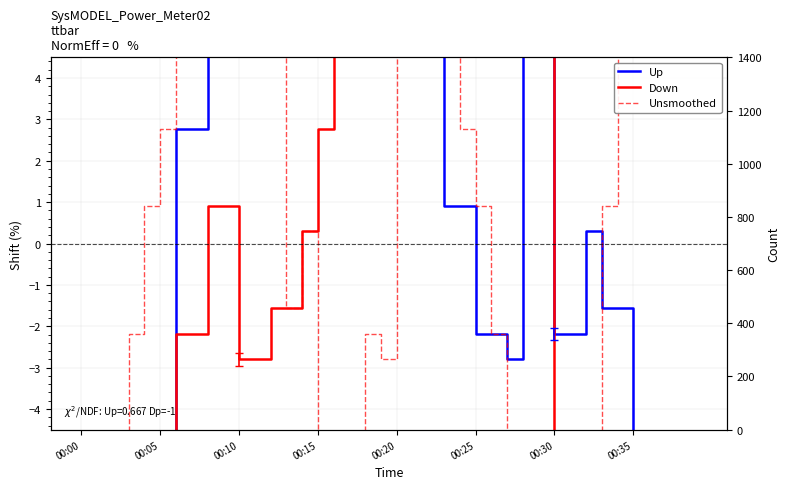

What is the maximum value for Up?

14.5